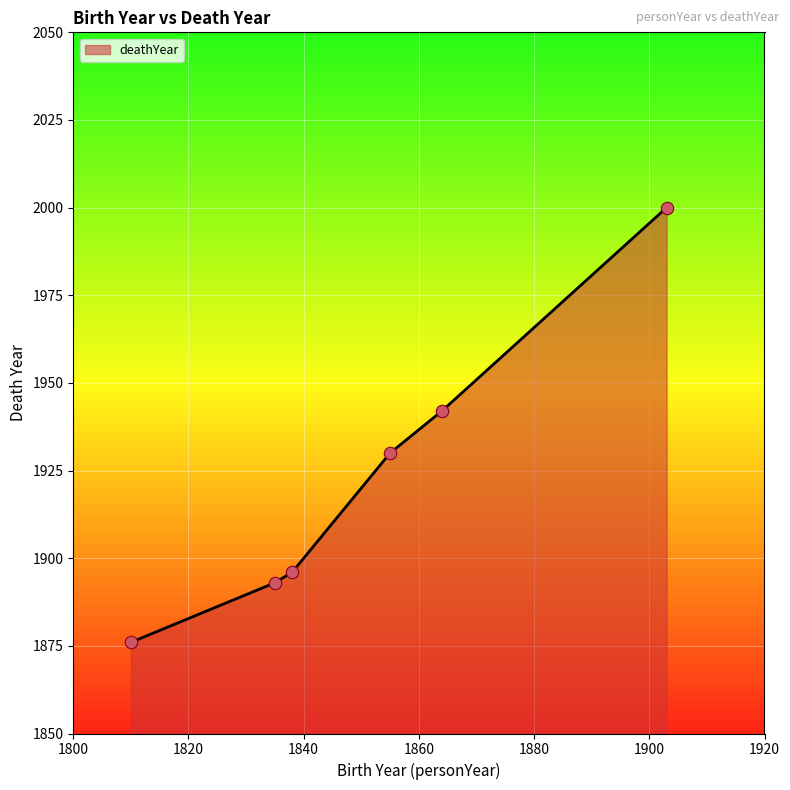

What is the smallest value displayed?

1876